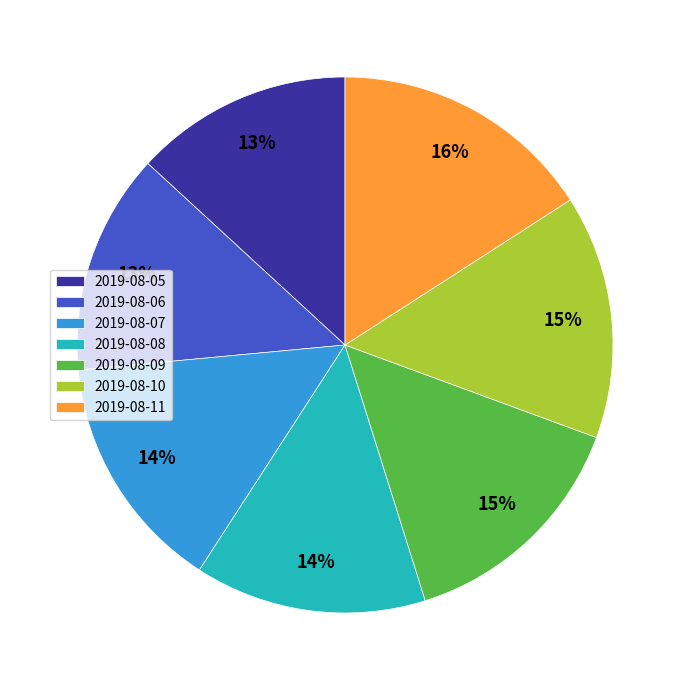

What is the largest slice in the pie chart?

2019-08-11